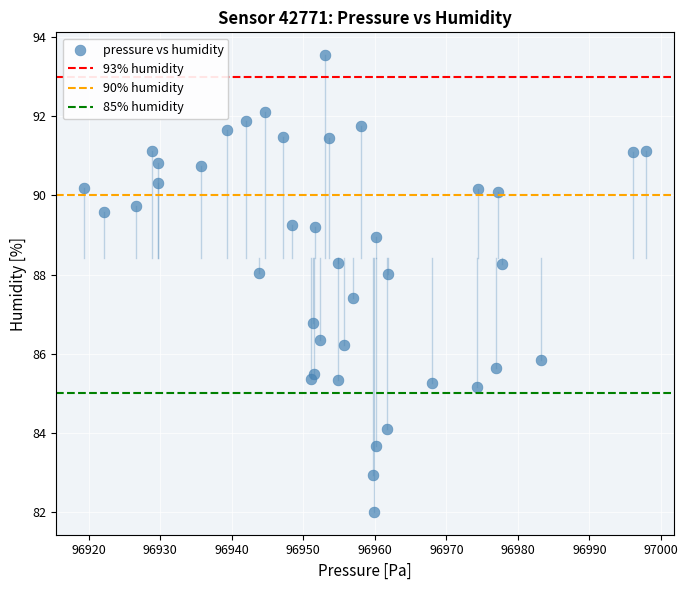

What Y value in the scatter plot is closest to 87?

86.8